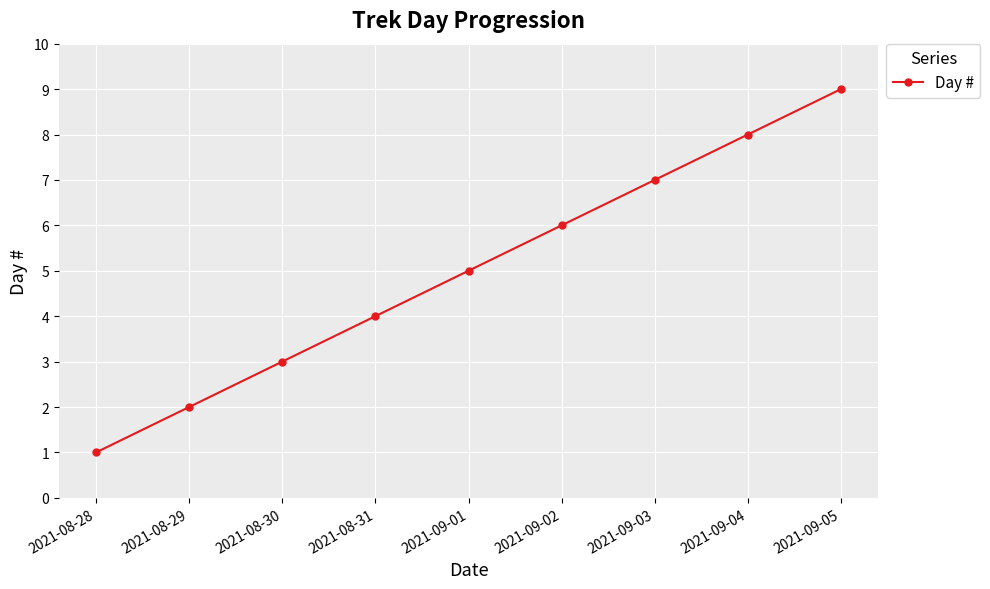

How many data points are less than 5?

4